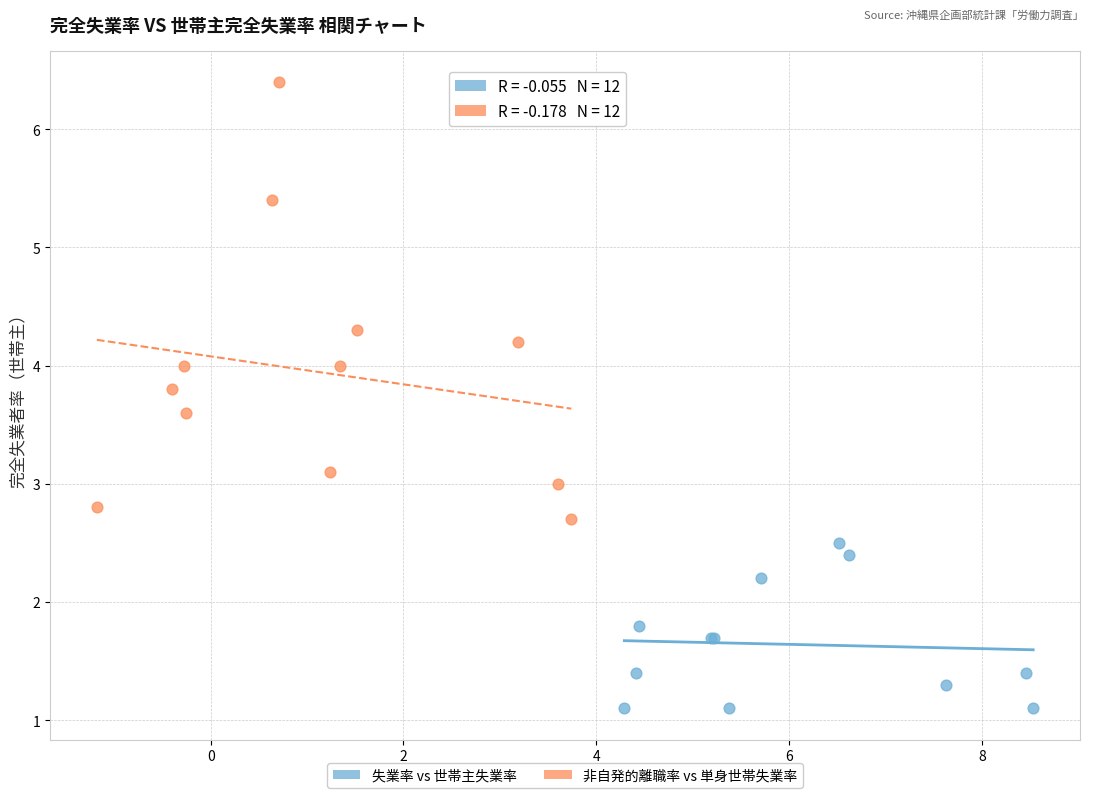

Which series has the largest Y range (max minus min)?

非自発的離職率 vs 単身世帯失業率